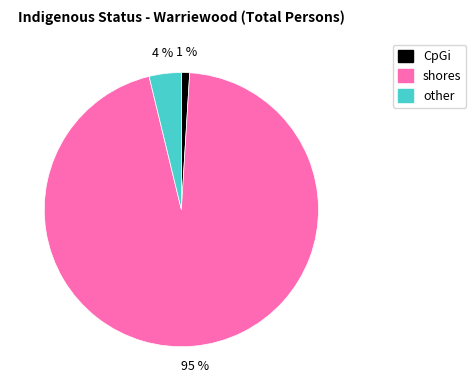

Which category accounts for the majority?

shores